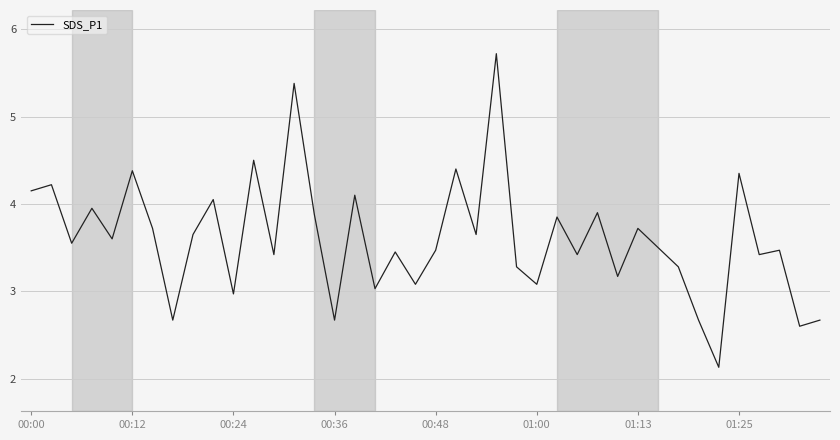

What is the smallest value displayed?

2.1